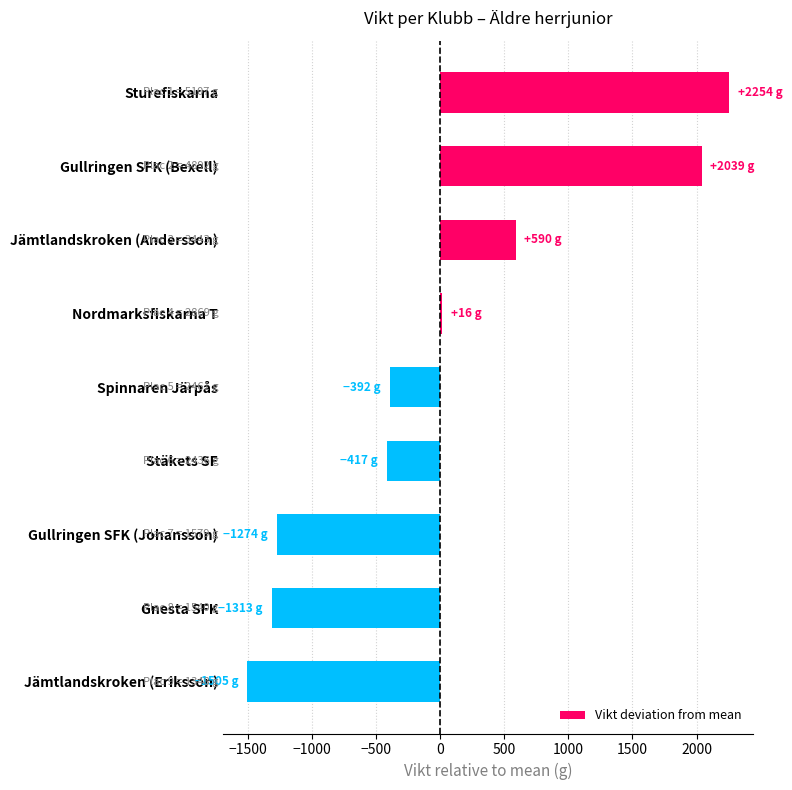

What is the value of the 6th bar from the top?

-416.8